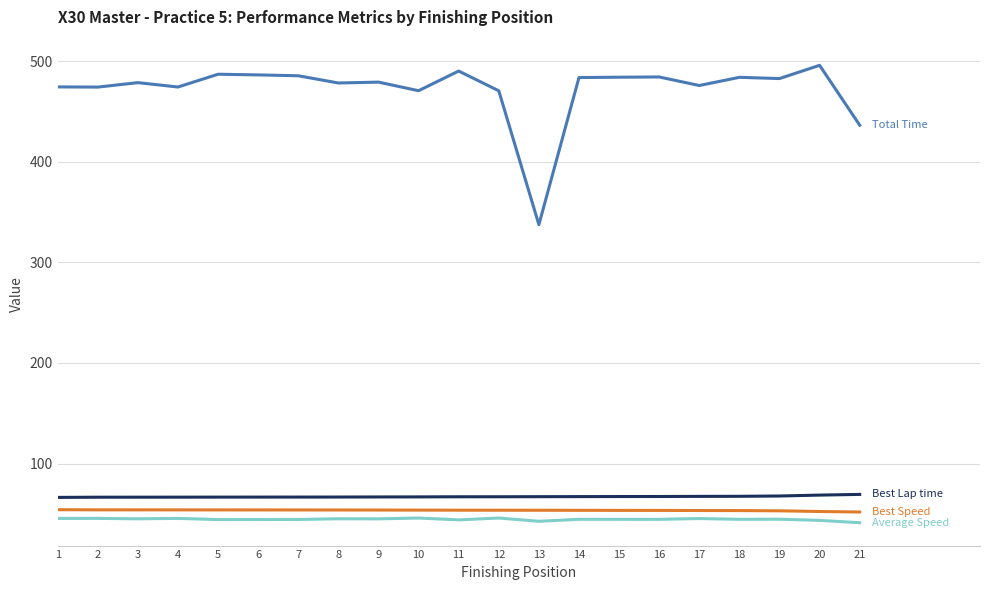

What is the difference between the highest and lowest values at 21?

395.0